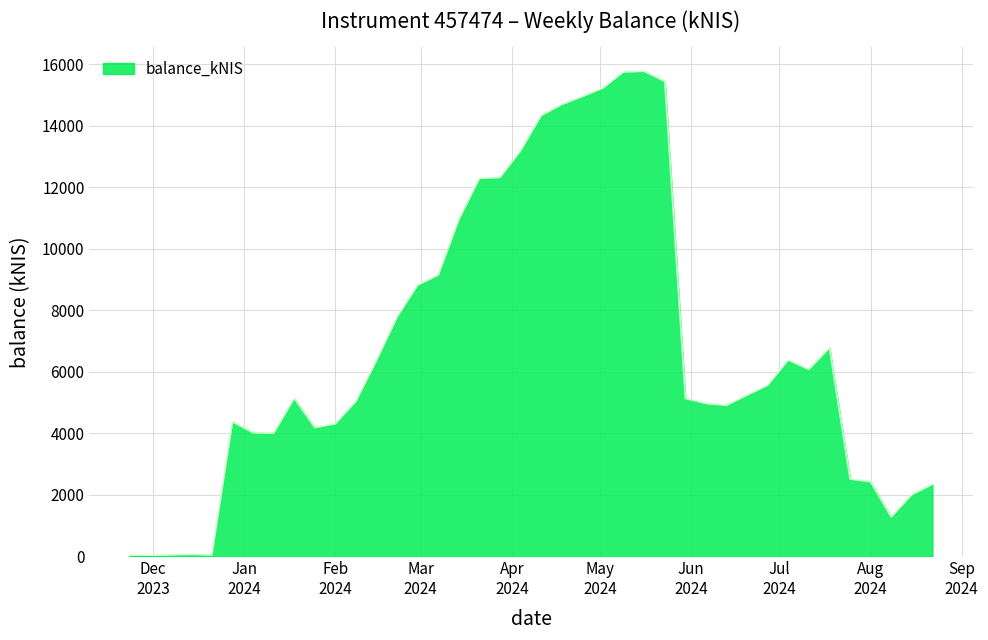

What is the average value?

6846.1